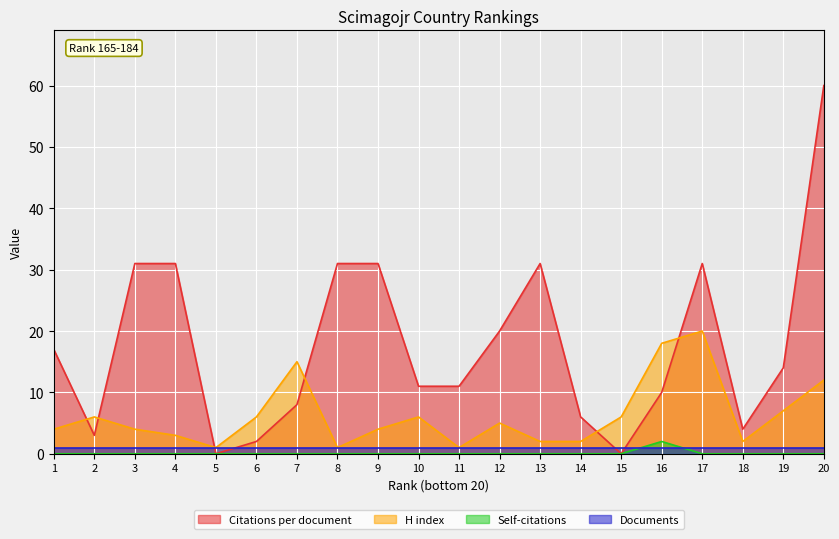

How many times do H index and Citations per document cross each other?

6